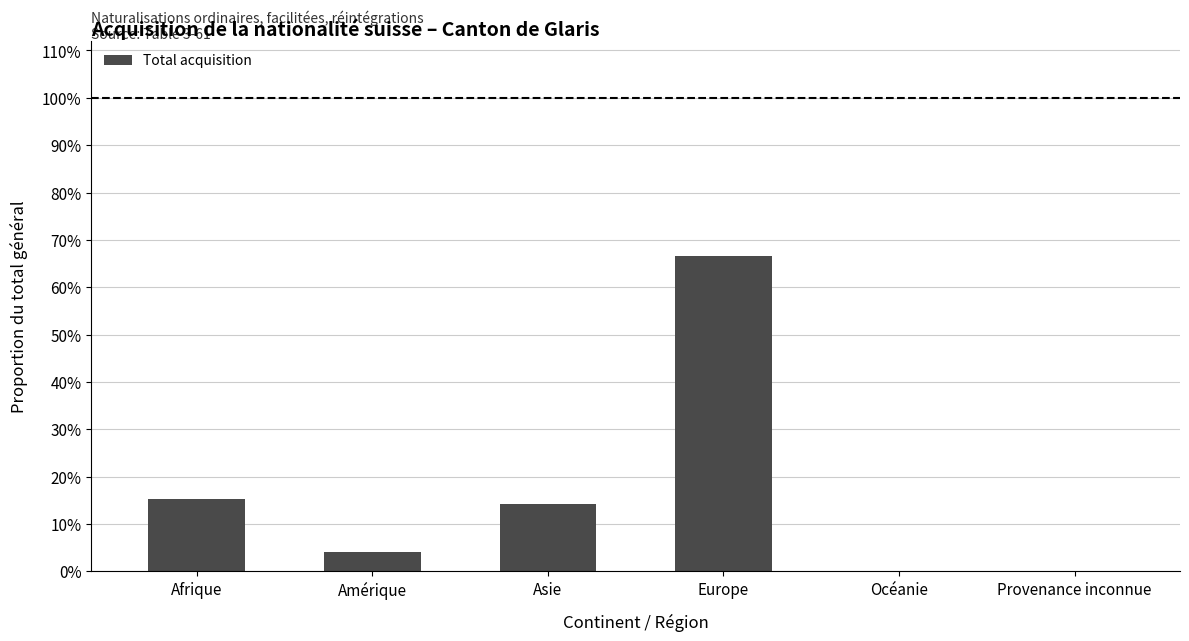

What is the label of the 1st bar from the left?

Afrique